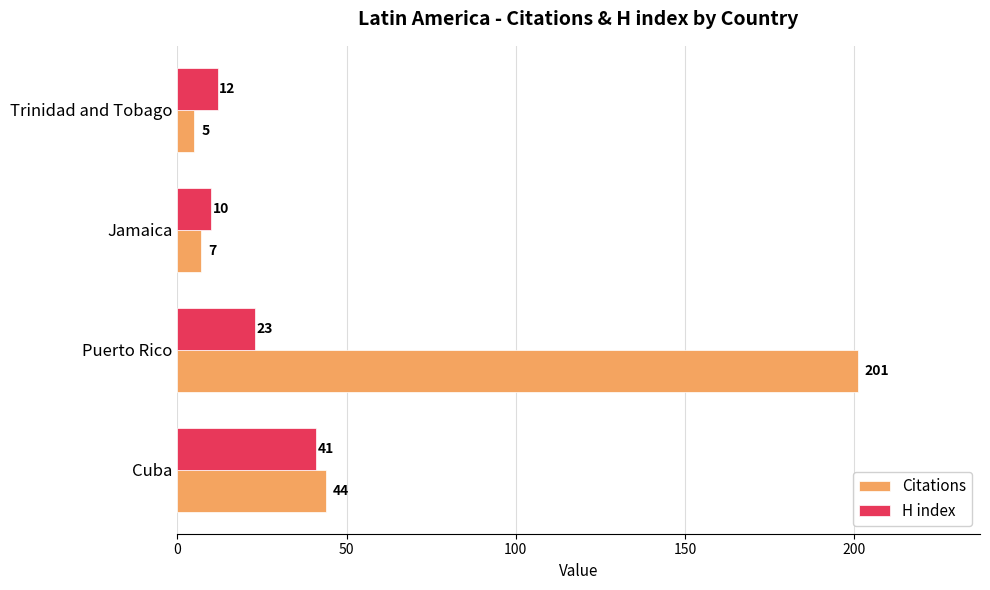

Which series has the largest total across all categories?

Citations